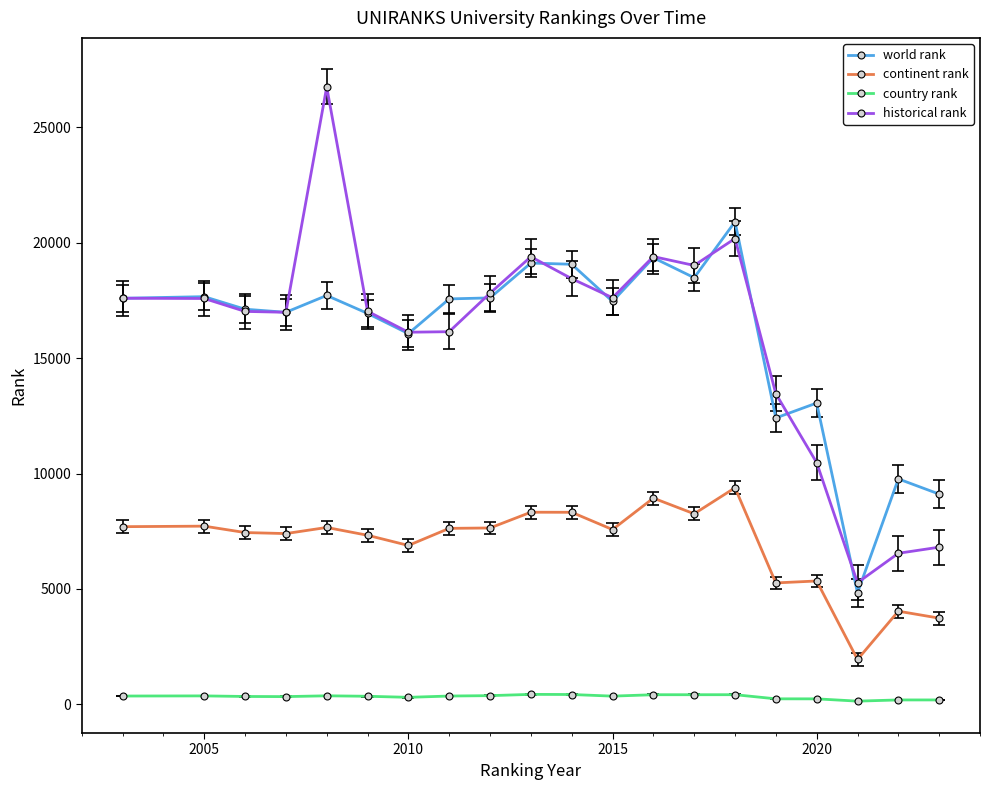

True or false: continent rank and historical rank intersect in this chart.

False